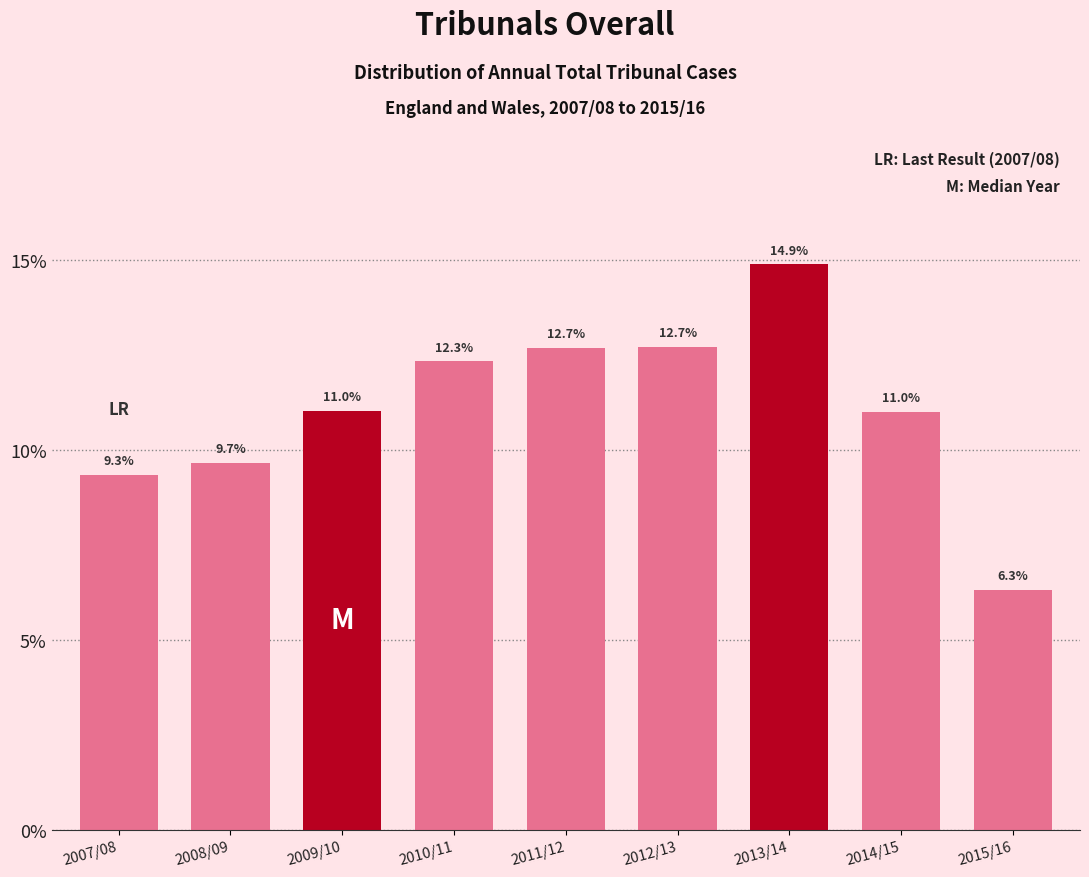

Reading left to right, extract all data points from this chart.

2007/08=9.3	2008/09=9.7	2009/10=11.0	2010/11=12.3	2011/12=12.7	2012/13=12.7	2013/14=14.9	2014/15=11.0	2015/16=6.3